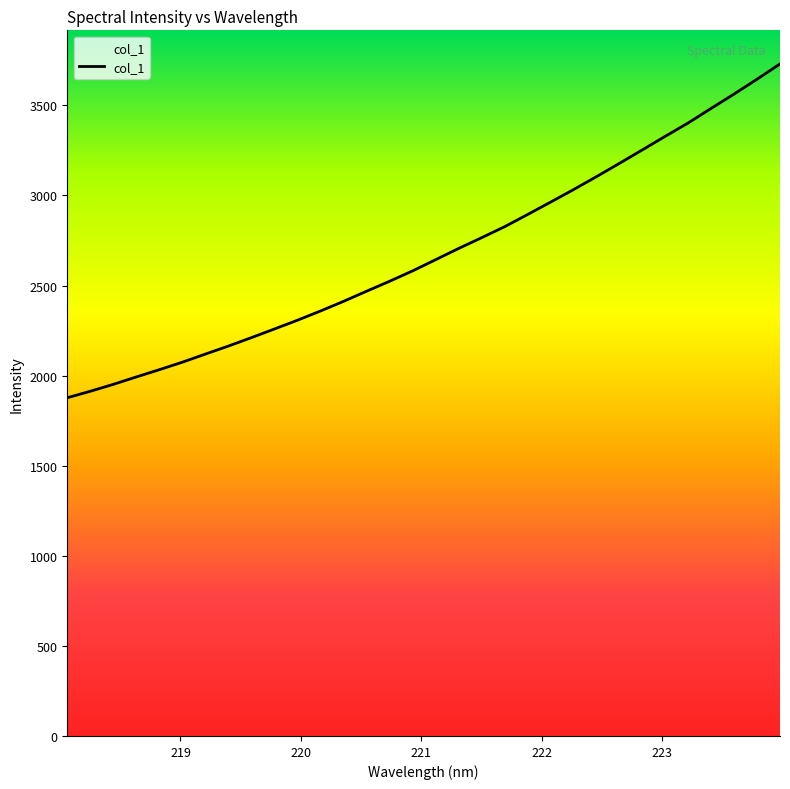

What is the smallest value displayed?

1877.0